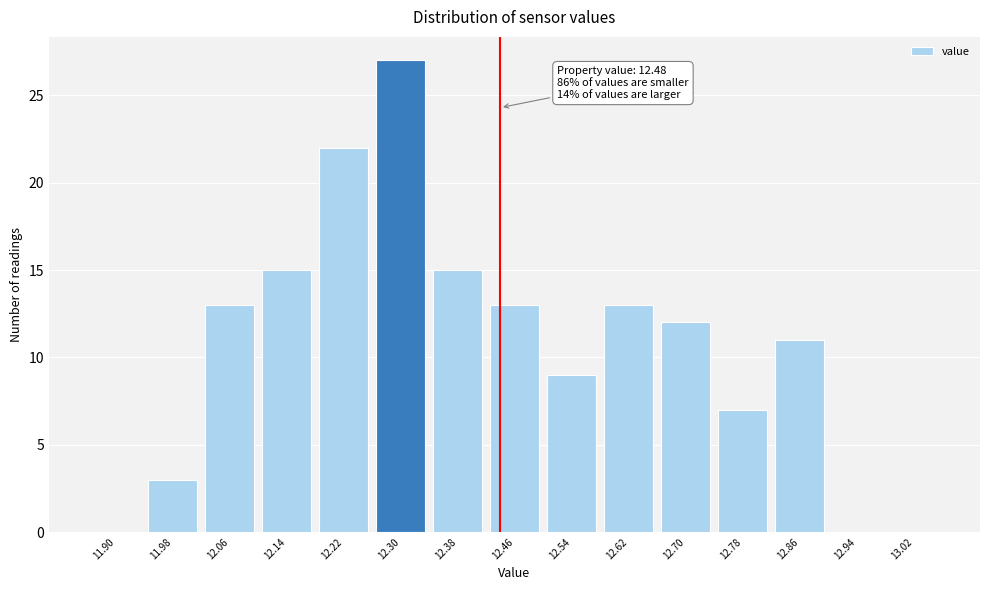

Reading right to left, transcribe all the data shown in this chart.

13.02=0	12.94=0	12.86=11	12.78=7	12.70=12	12.62=13	12.54=9	12.46=13	12.38=15	12.30=27	12.22=22	12.14=15	12.06=13	11.98=3	11.90=0